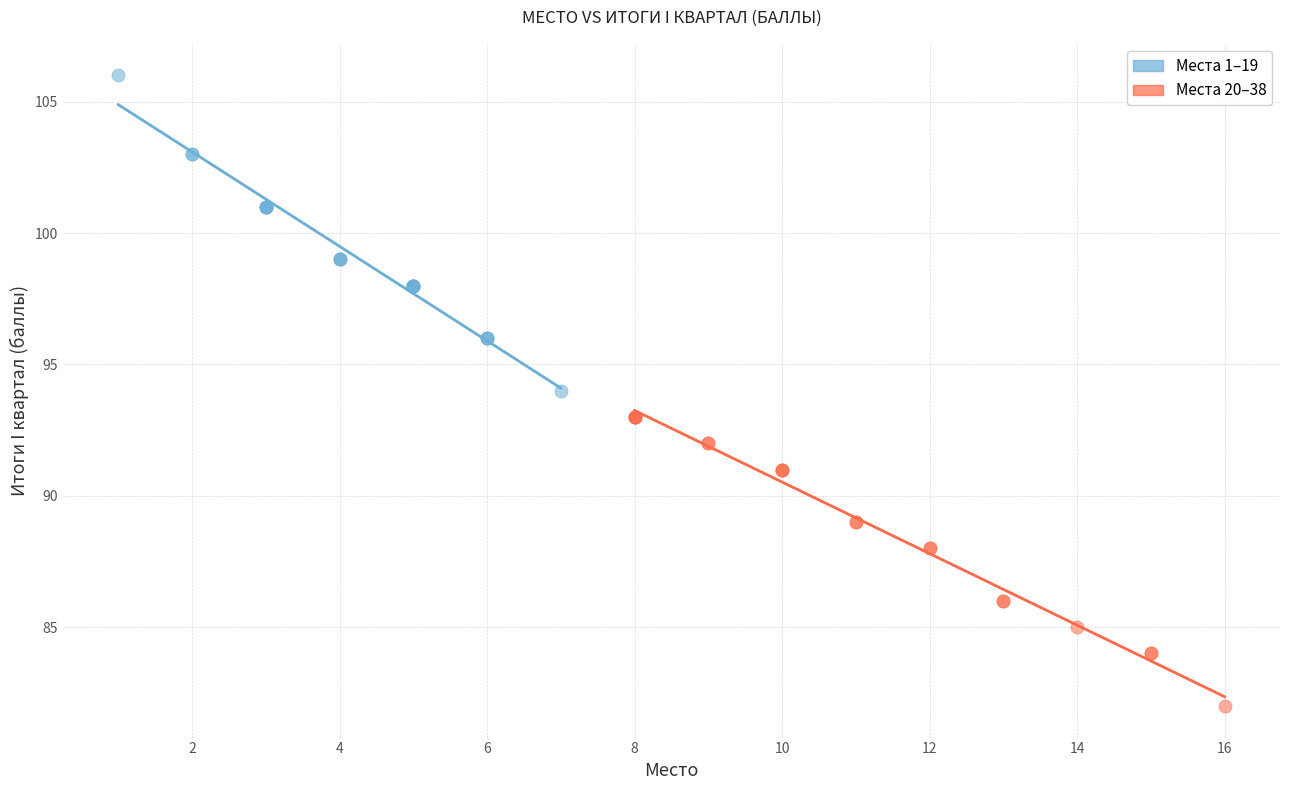

Which series contains the lowest Y value?

Места 20–38